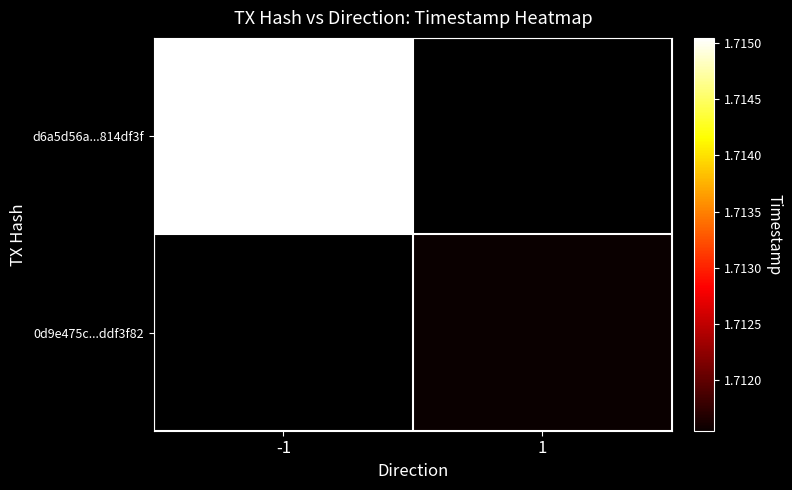

Count the number of data series in this chart.

2